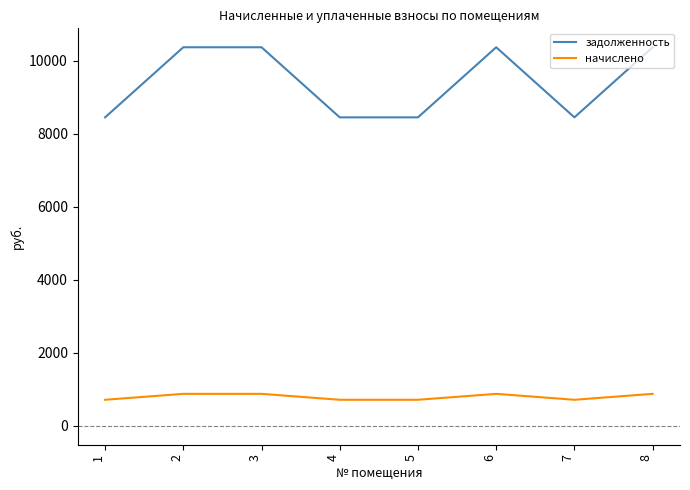

What is the sum of all задолженность values?

75264.0